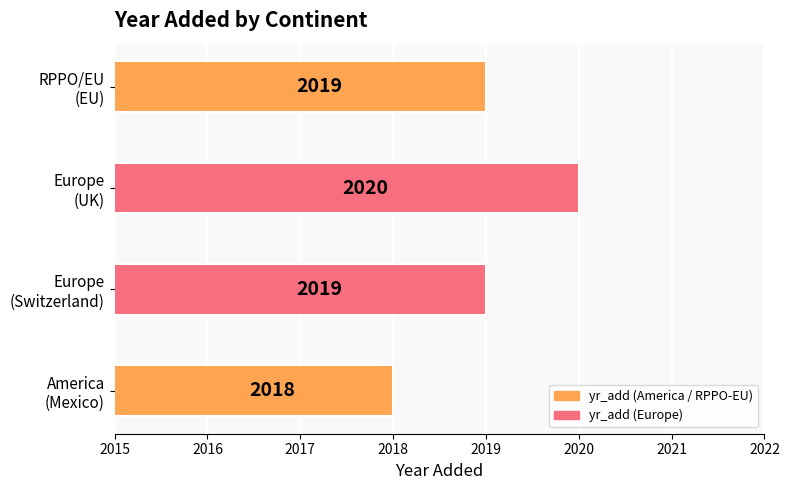

What is the greatest value displayed?

2020